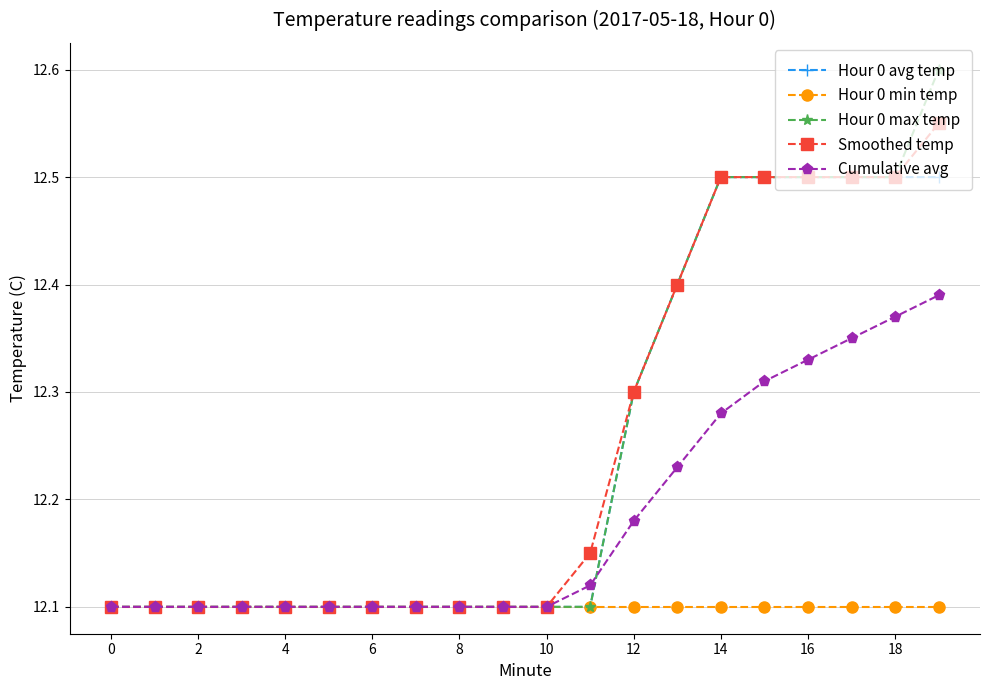

At how many categories does at least one series exceed 12?

20